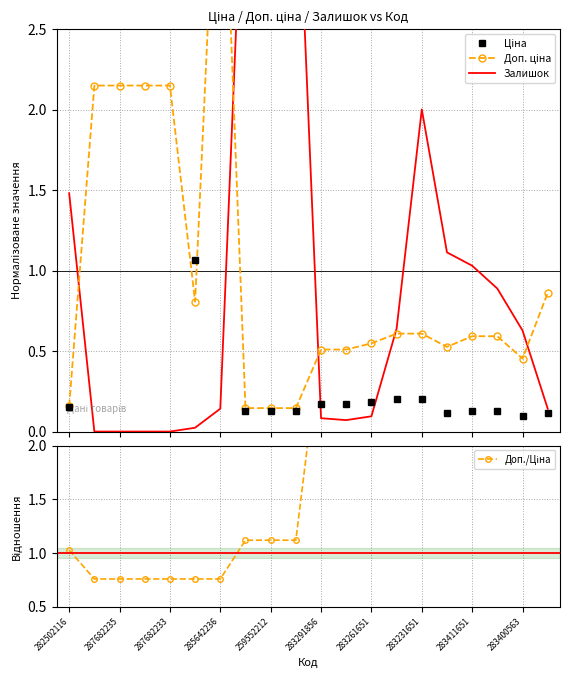

The Ціна series shows 0.2 at 283261651. True or false?

True